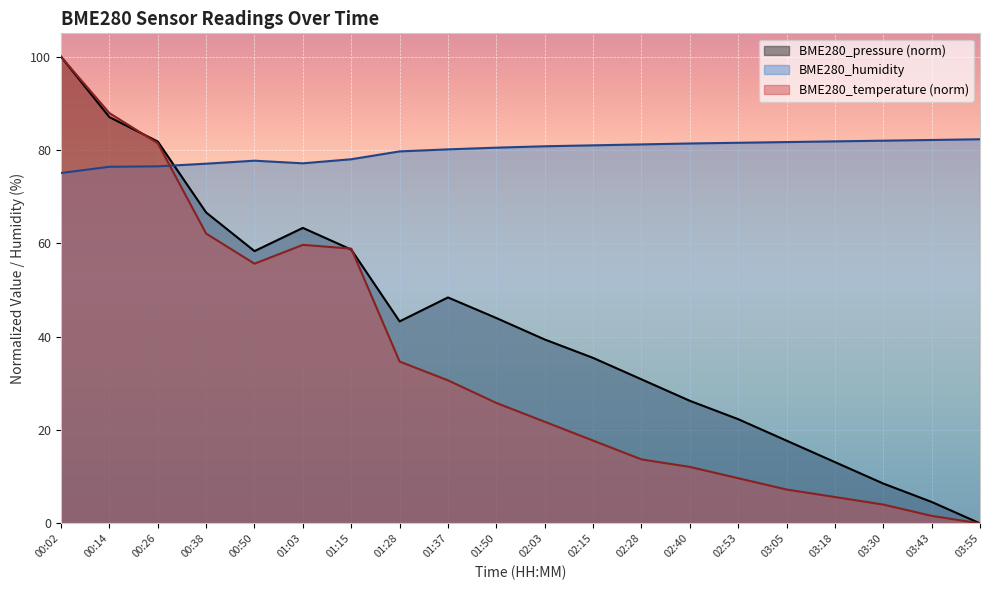

Which series changed the most between 01:15 and 03:30?

BME280_temperature (norm)